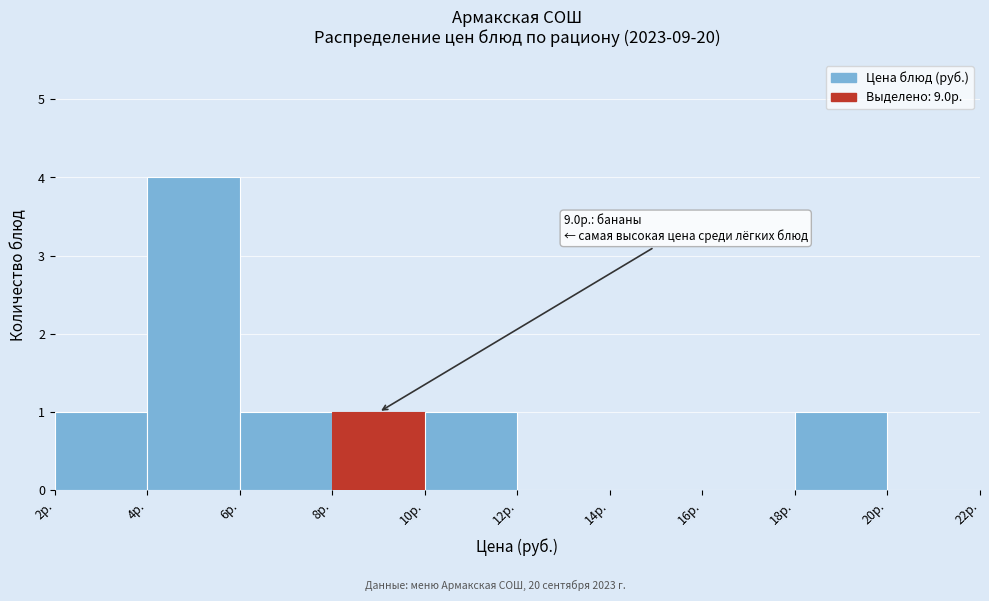

Which range on the x-axis has the tallest bar?

4 to 6